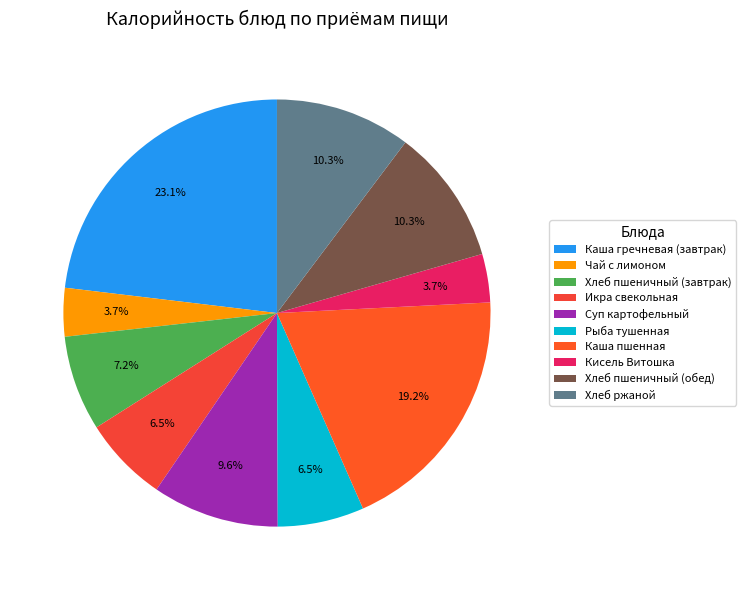

How many segments does this pie chart have?

10